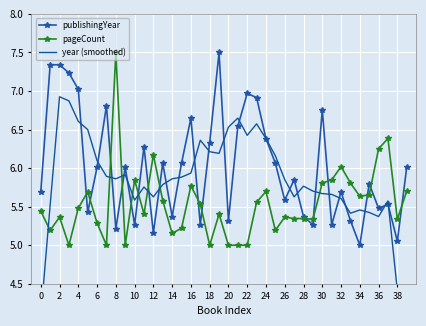

At which category does the chart reach its minimum across all series?

39